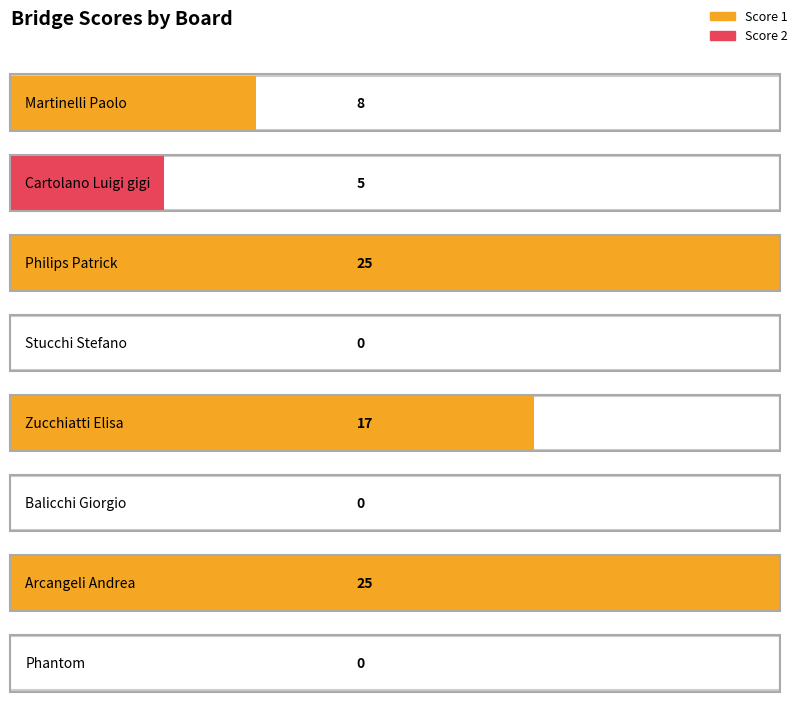

List the series in order of their overall mean, lowest first.

Score 2, Score 1